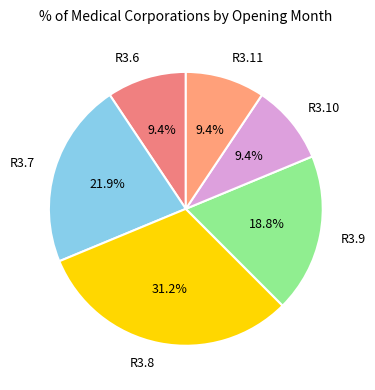

Which category has the biggest portion of the pie?

R3.8